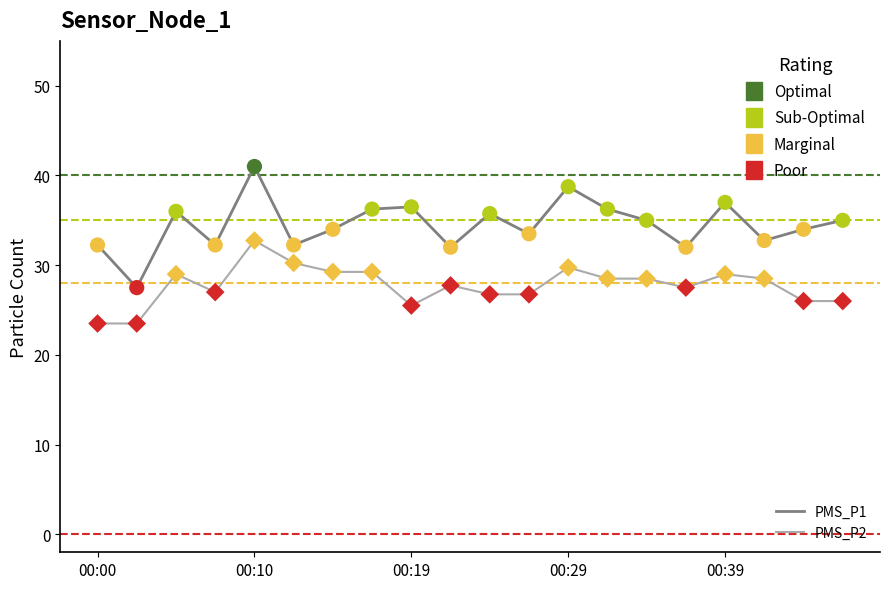

What are all the series names shown in the legend?

PMS_P1, PMS_P2